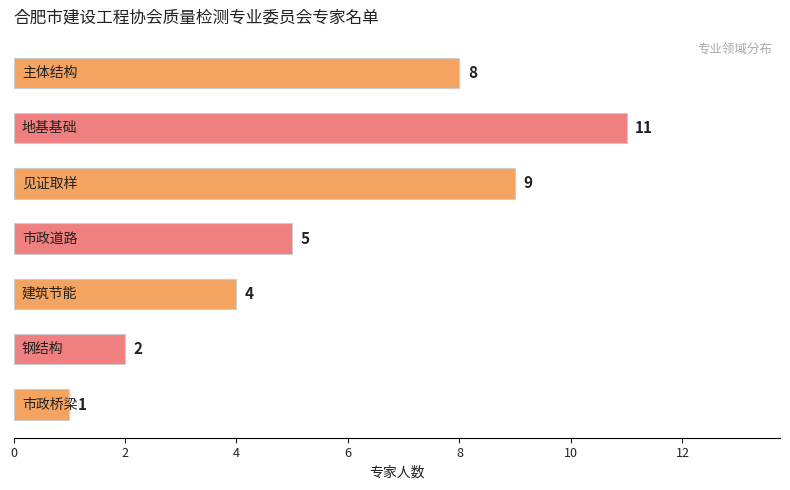

What is the greatest value displayed?

11